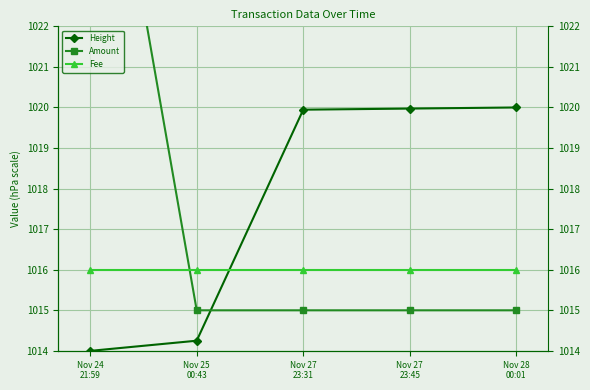

Between Nov 28
00:01 and Nov 25
00:43, which is larger?

Nov 28
00:01